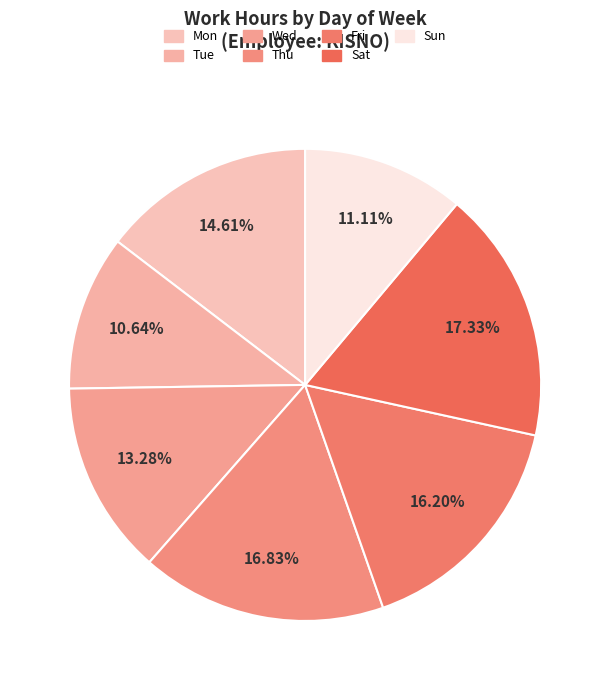

Is there a majority slice in this chart?

No